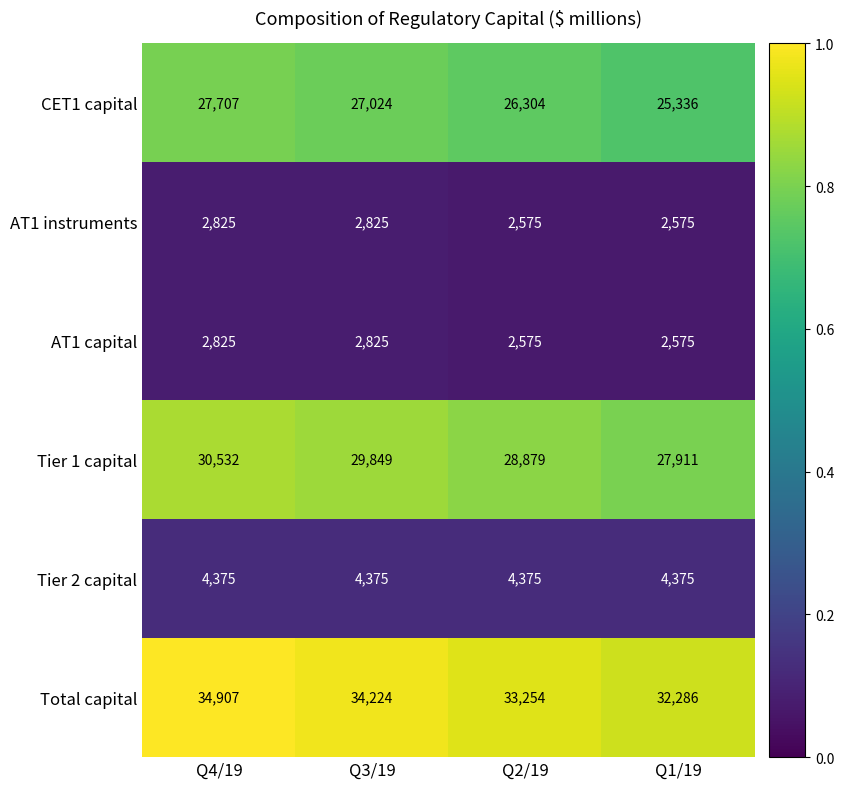

What is the difference between the Tier 1 capital values at Q1/19 and Q2/19?

968